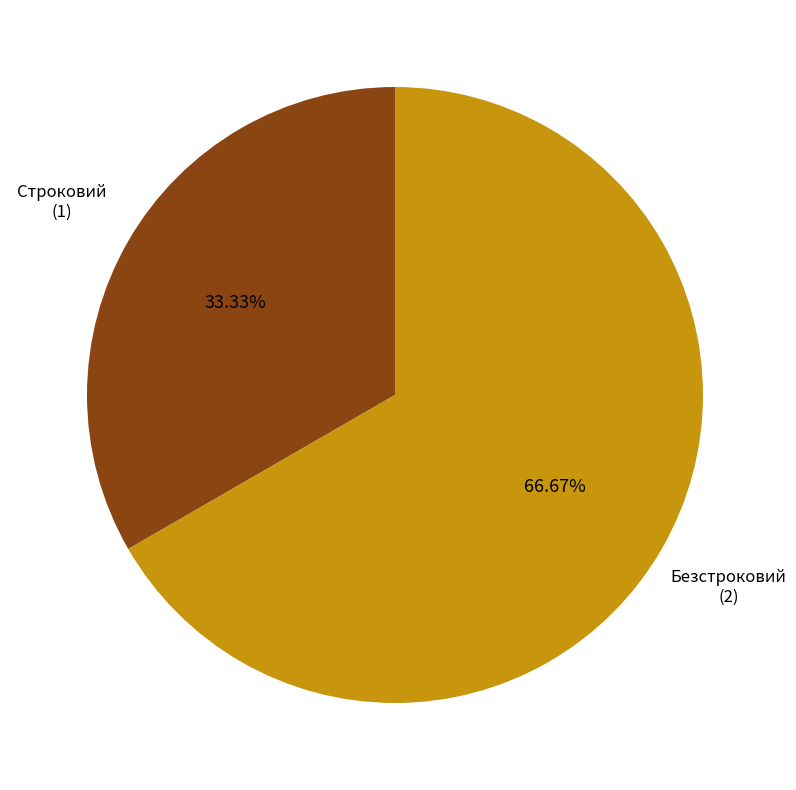

Count the number of slices in the pie.

2